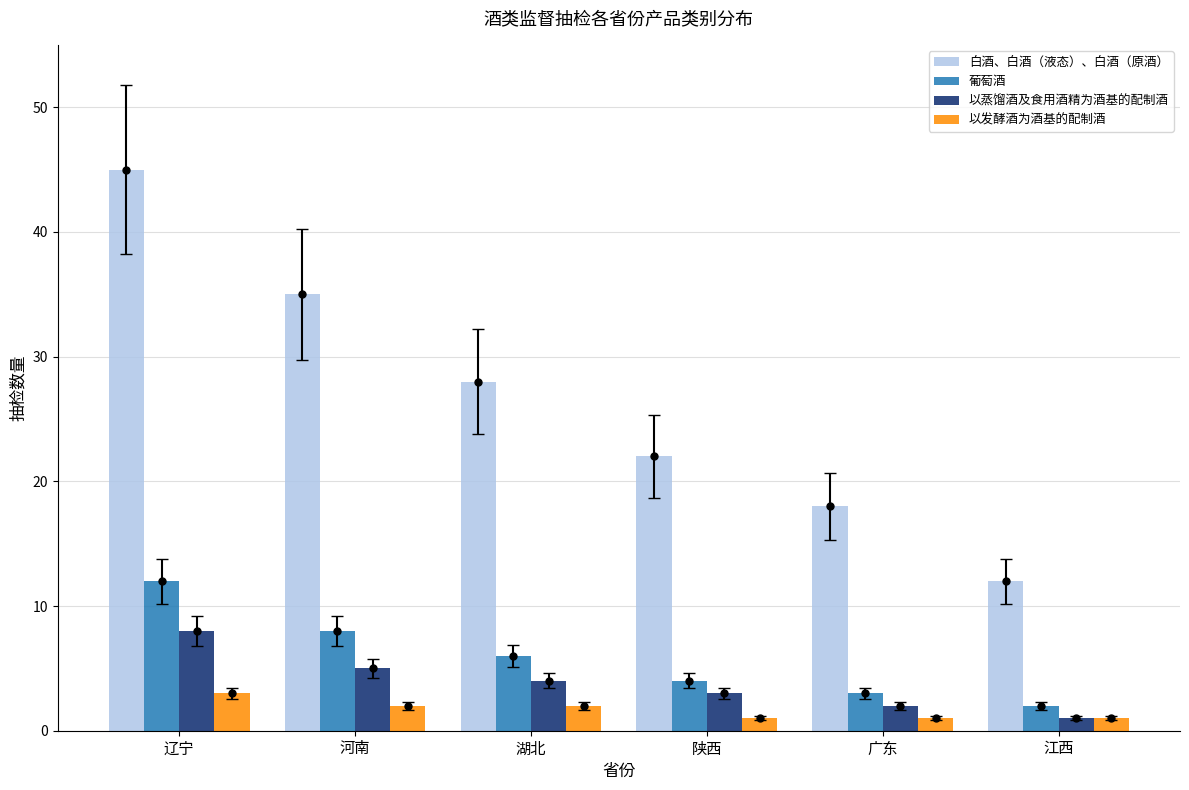

Which label corresponds to the smallest value in the chart?

江西